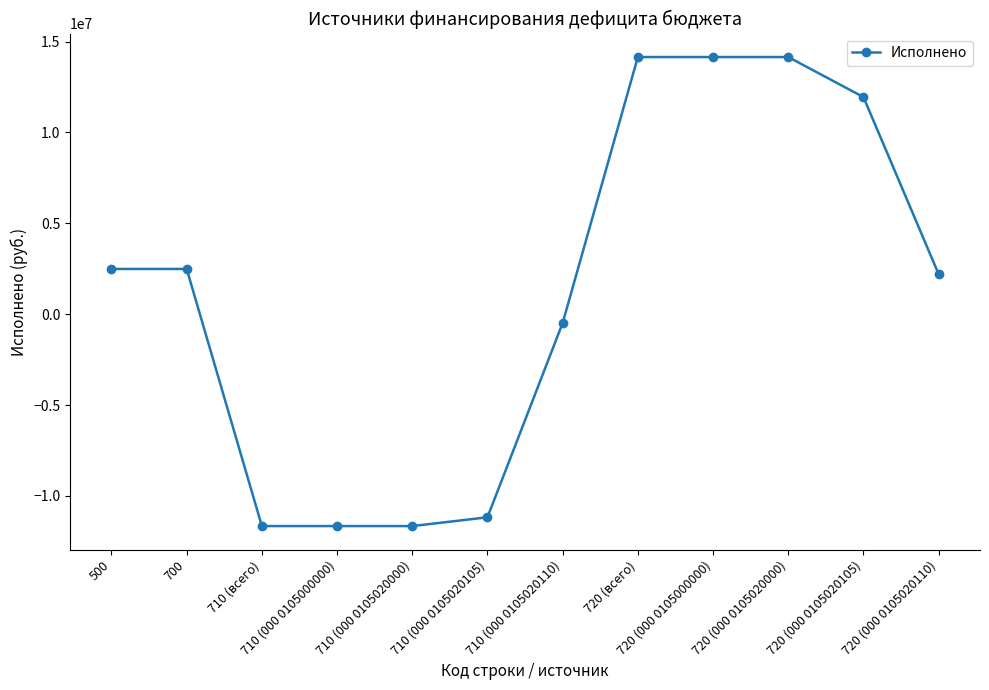

What is the minimum value shown in the chart?

-11660879.1